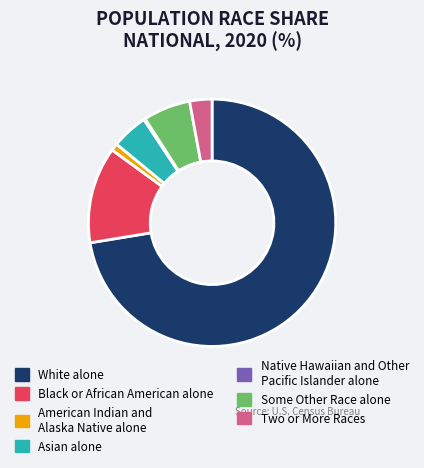

Is it true that Two or More Races is 16% of the pie?

False